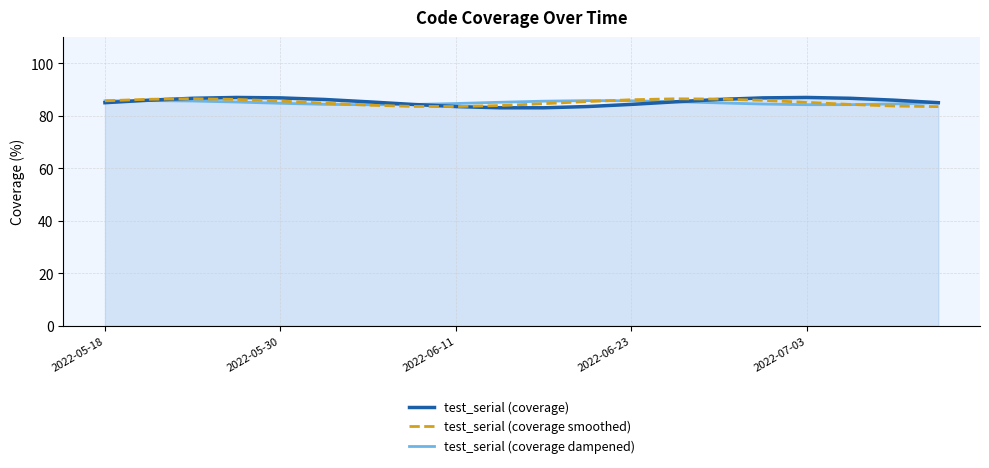

What is the average value of the test_serial (coverage) series?

85.4